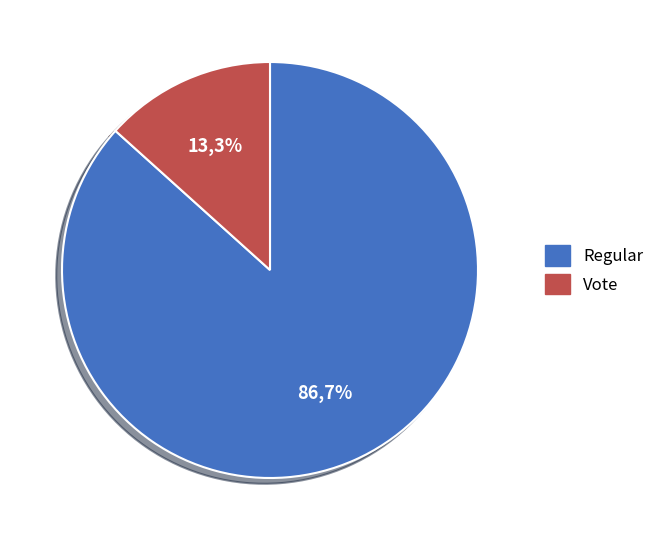

To the nearest percent, what is the difference between the largest and smallest slice percentages?

73%